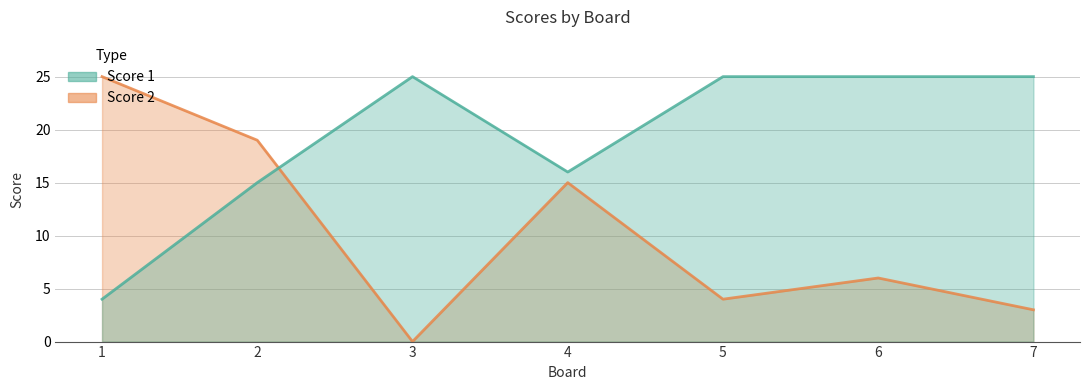

How many data points in Score 1 are less than 25?

3